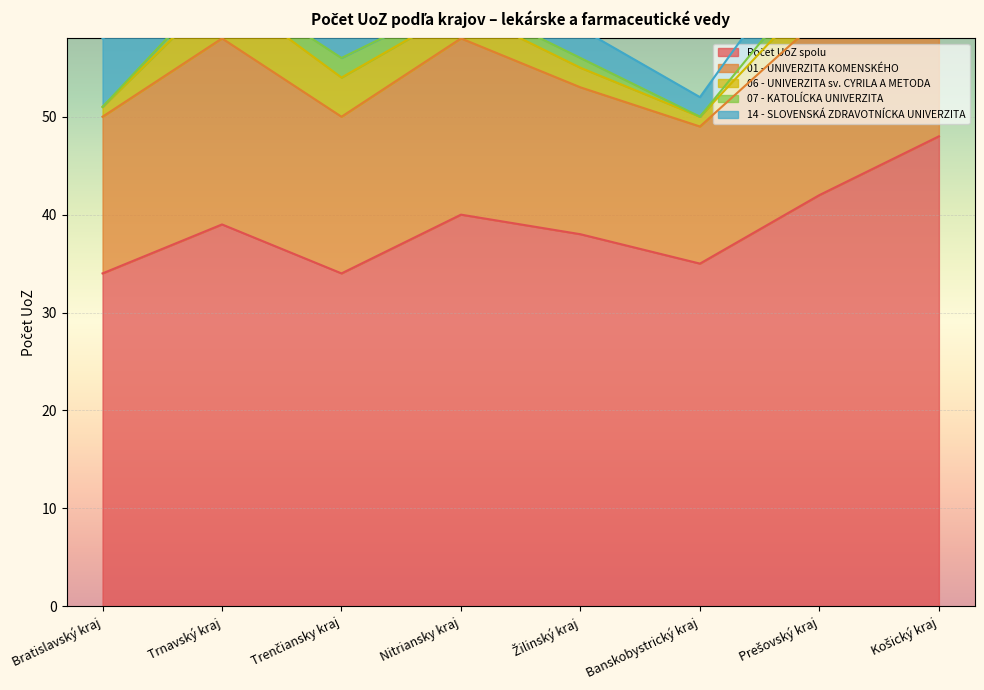

List the series in order of their peak value, highest first.

Počet UoZ spolu, 01 - UNIVERZITA KOMENSKÉHO, 14 - SLOVENSKÁ ZDRAVOTNÍCKA UNIVERZITA, 06 - UNIVERZITA sv. CYRILA A METODA, 07 - KATOLÍCKA UNIVERZITA